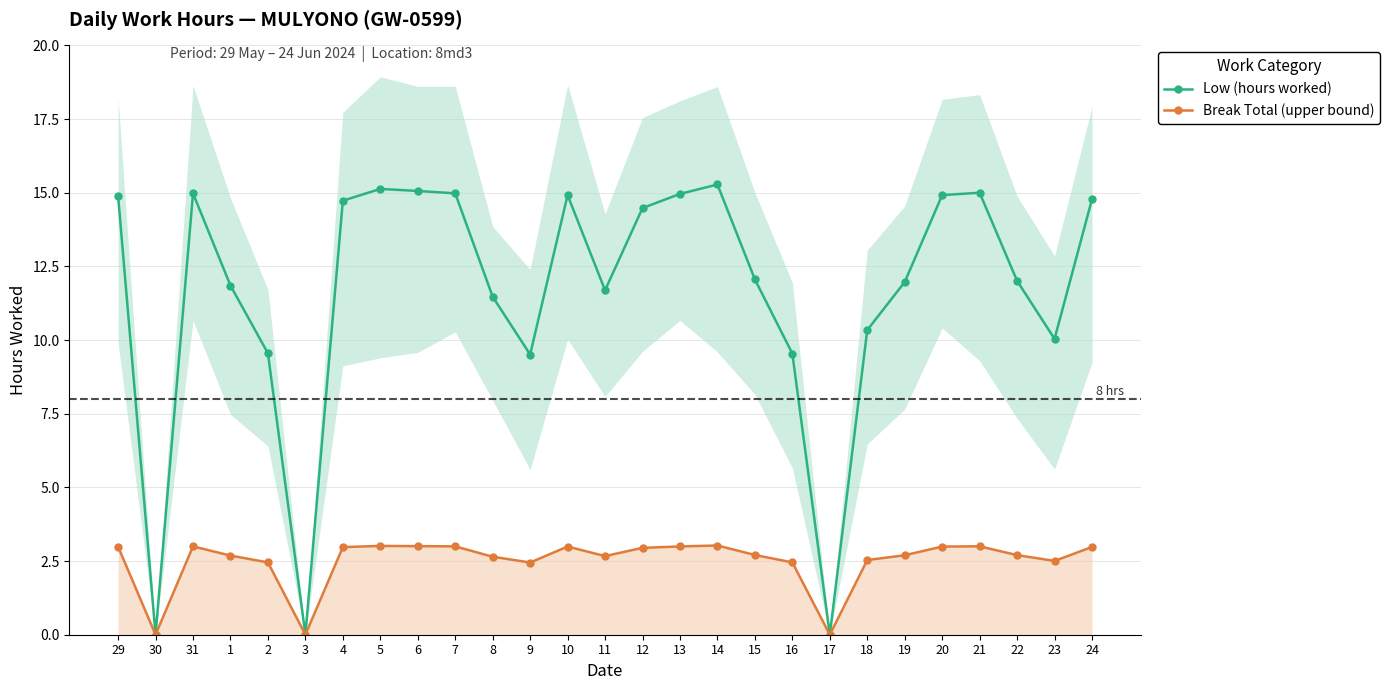

How many series are shown in this chart?

2